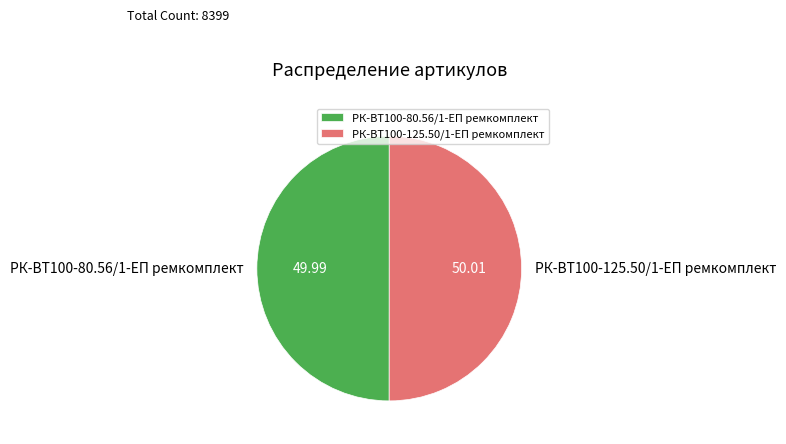

Combined, do РК-ВТ100-80.56/1-ЕП ремкомплект and РК-ВТ100-125.50/1-ЕП ремкомплект account for over 50%?

Yes